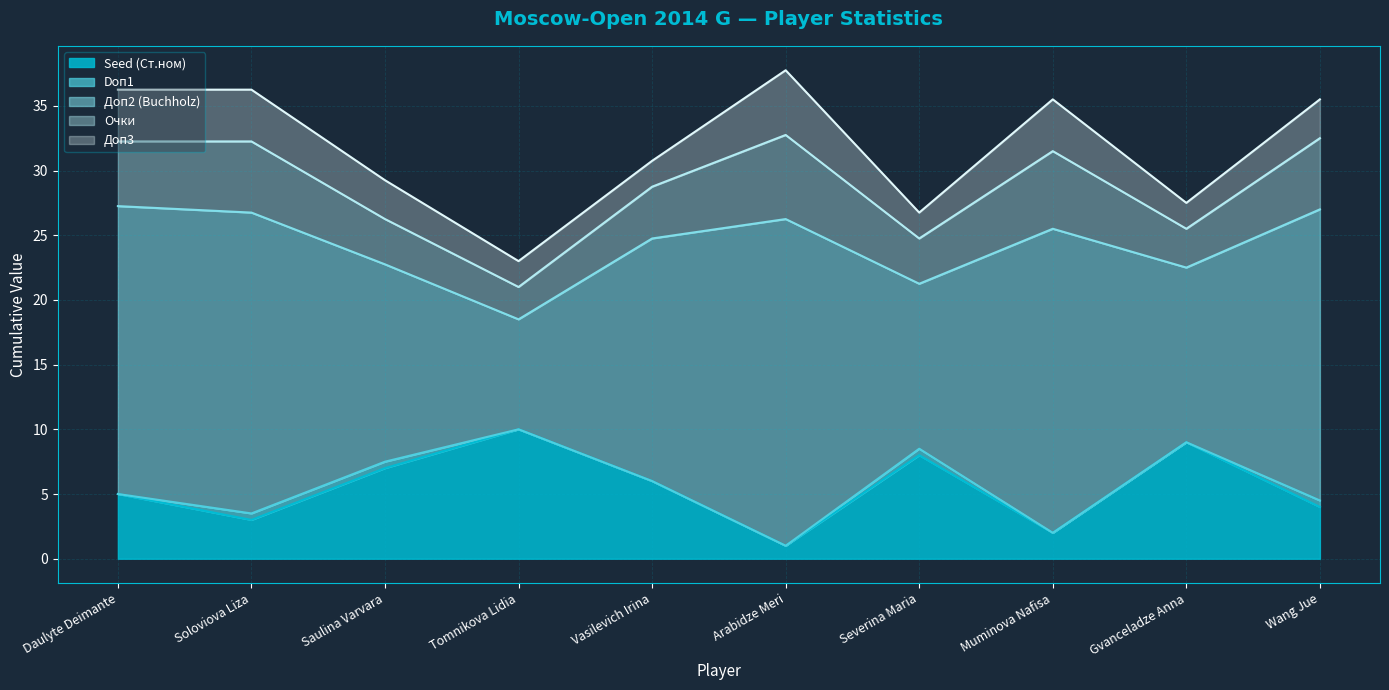

How many data points does each series have?

10